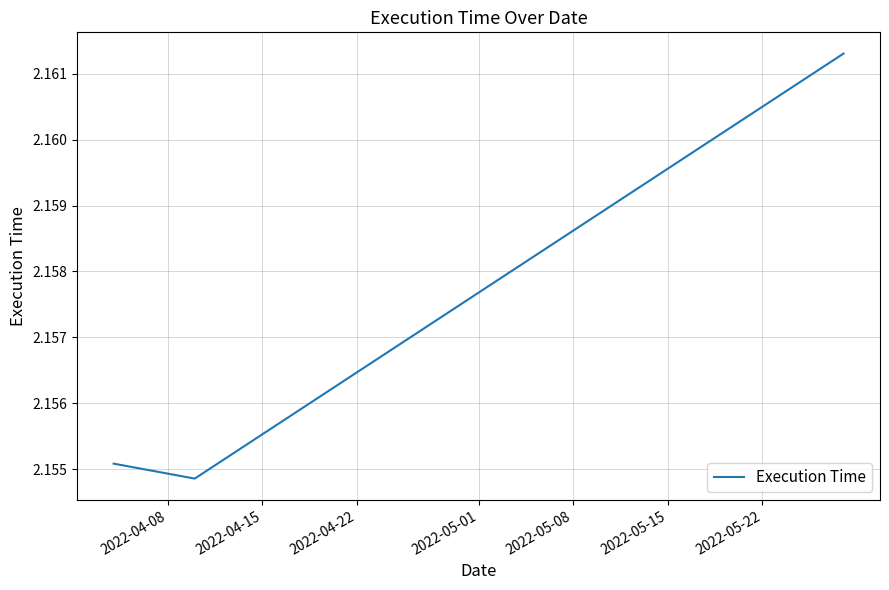

How many lines are shown in the chart?

1